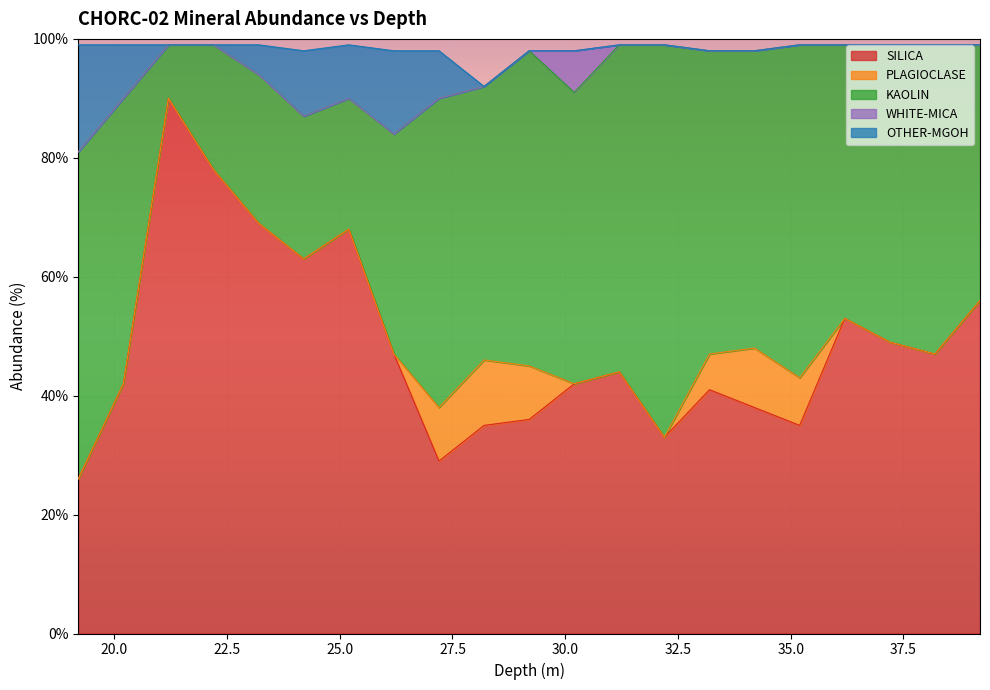

In WHITE-MICA, how many points are higher than both neighbors (excluding endpoints)?

1